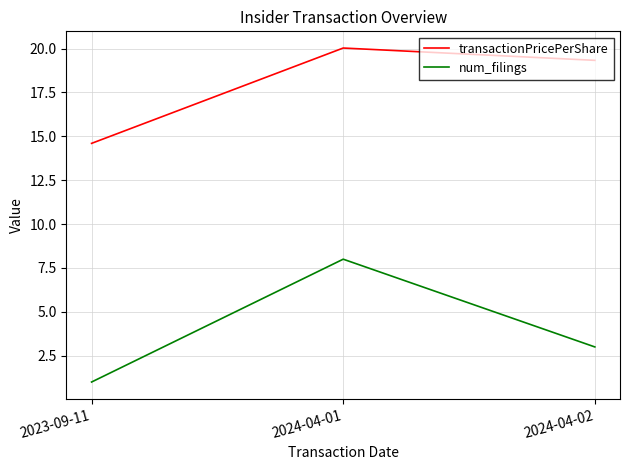

What is the sum of all num_filings values?

12.0